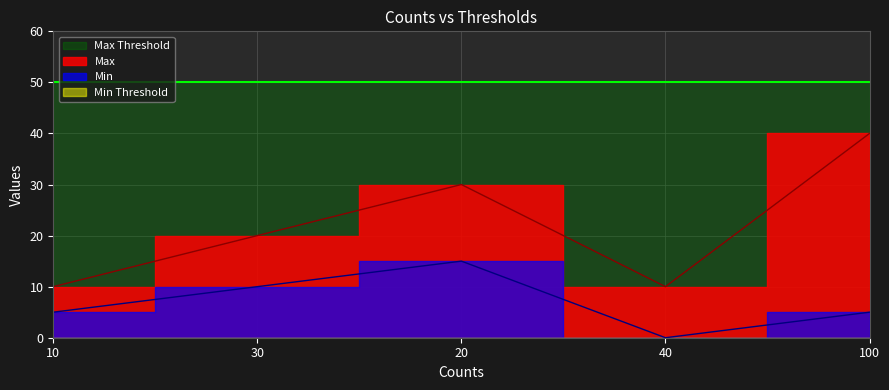

What position from the right is 30?

4